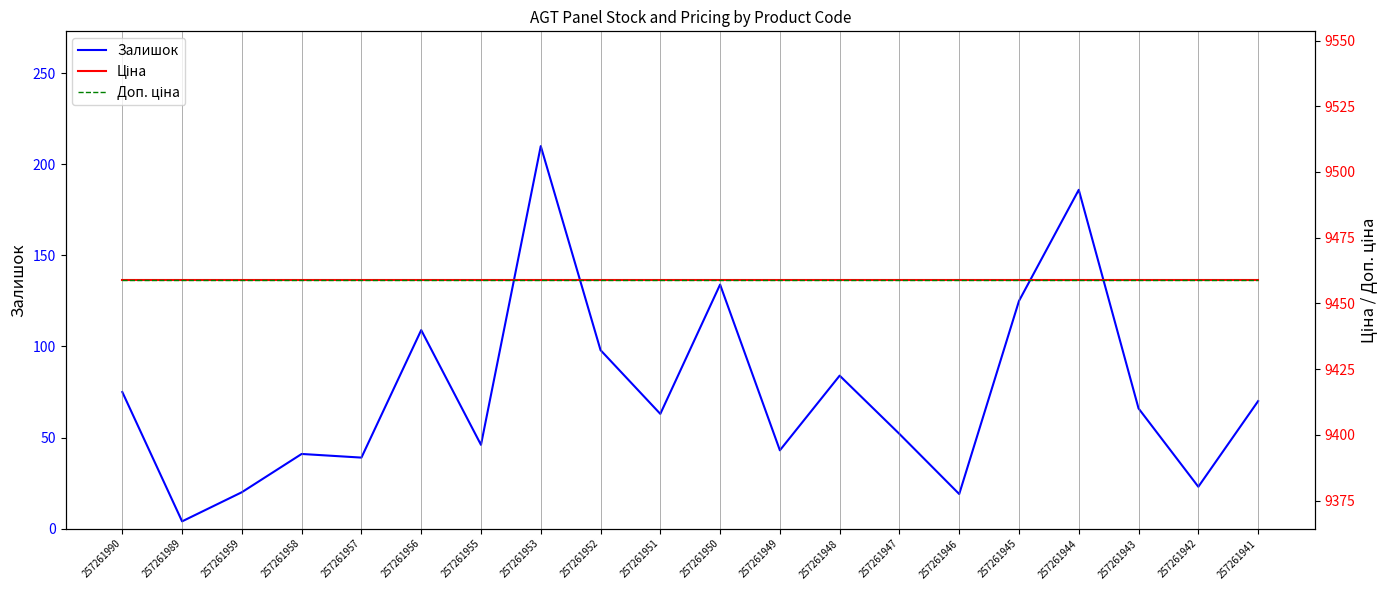

Is the value of Ціна at 257261943 greater than the value of Доп. ціна at 257261941?

No